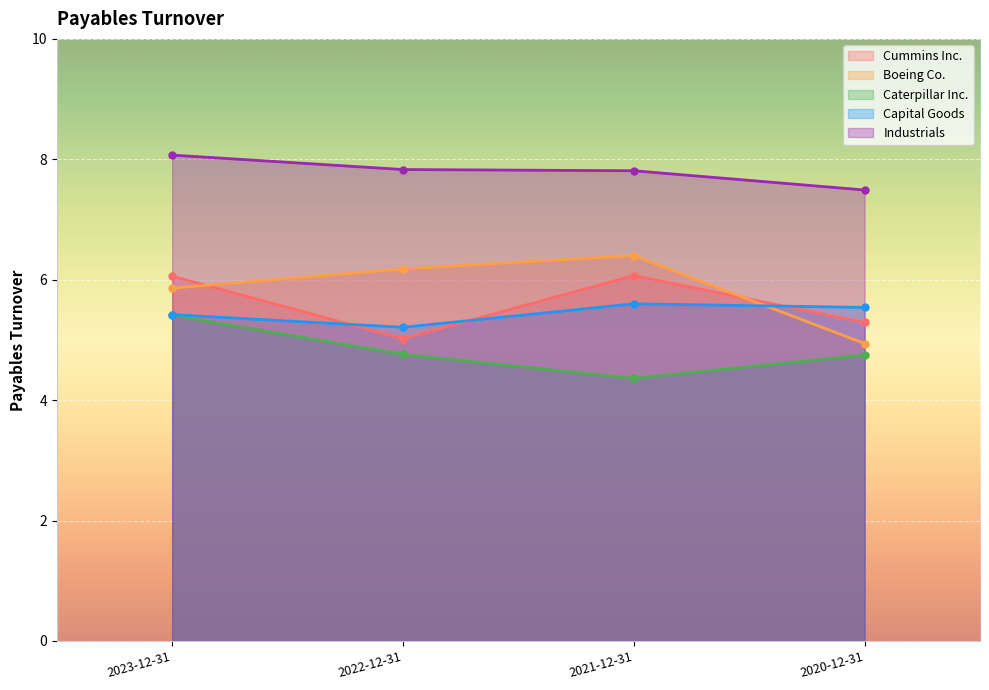

Reading right to left, list all the values displayed in this chart.

Cummins Inc.: 5.3	6.1	5.0	6.1
Boeing Co.: 4.9	6.4	6.2	5.9
Caterpillar Inc.: 4.8	4.4	4.8	5.4
Capital Goods: 5.5	5.6	5.2	5.4
Industrials: 7.5	7.8	7.8	8.1